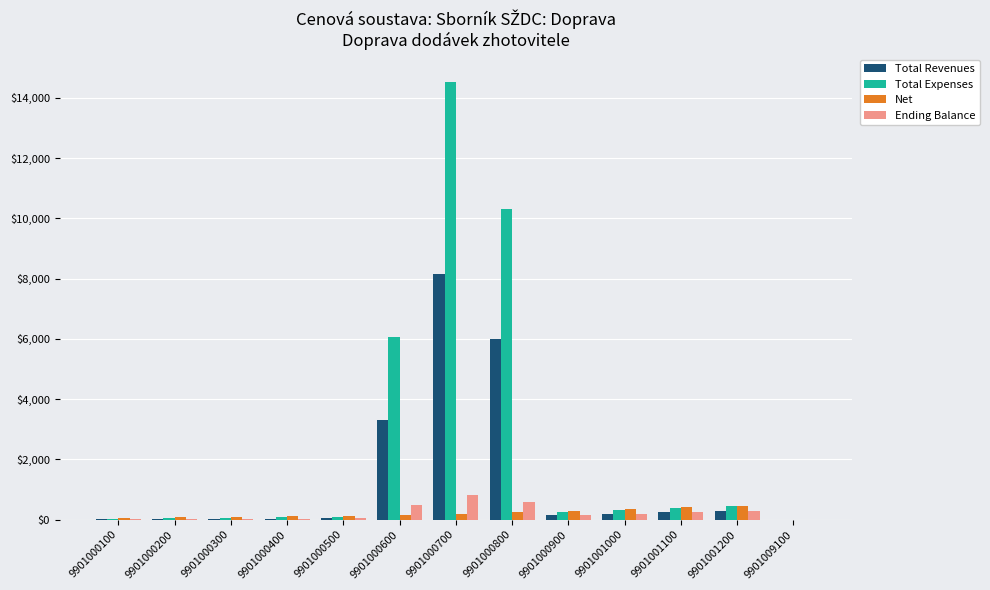

What is the spread (max minus min) of values at 9901001000?

161.6